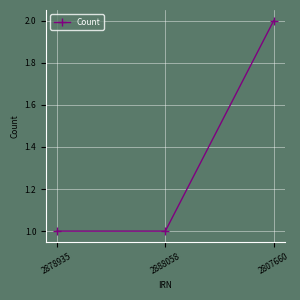

What is the value of the 2nd point from the left?

1